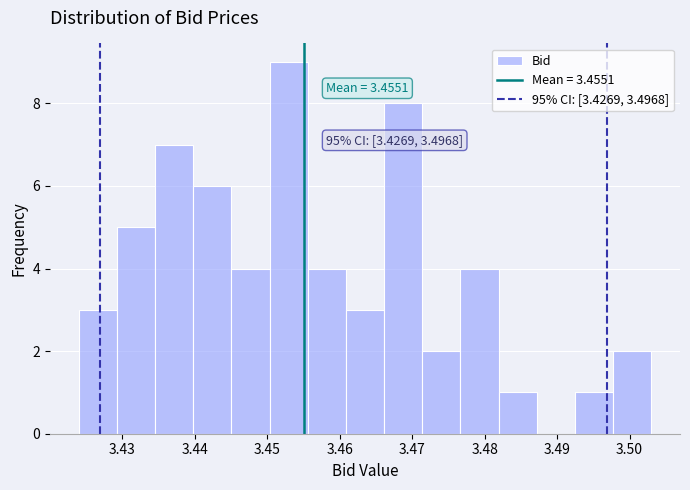

Which range on the x-axis has the tallest bar?

3.450 to 3.456